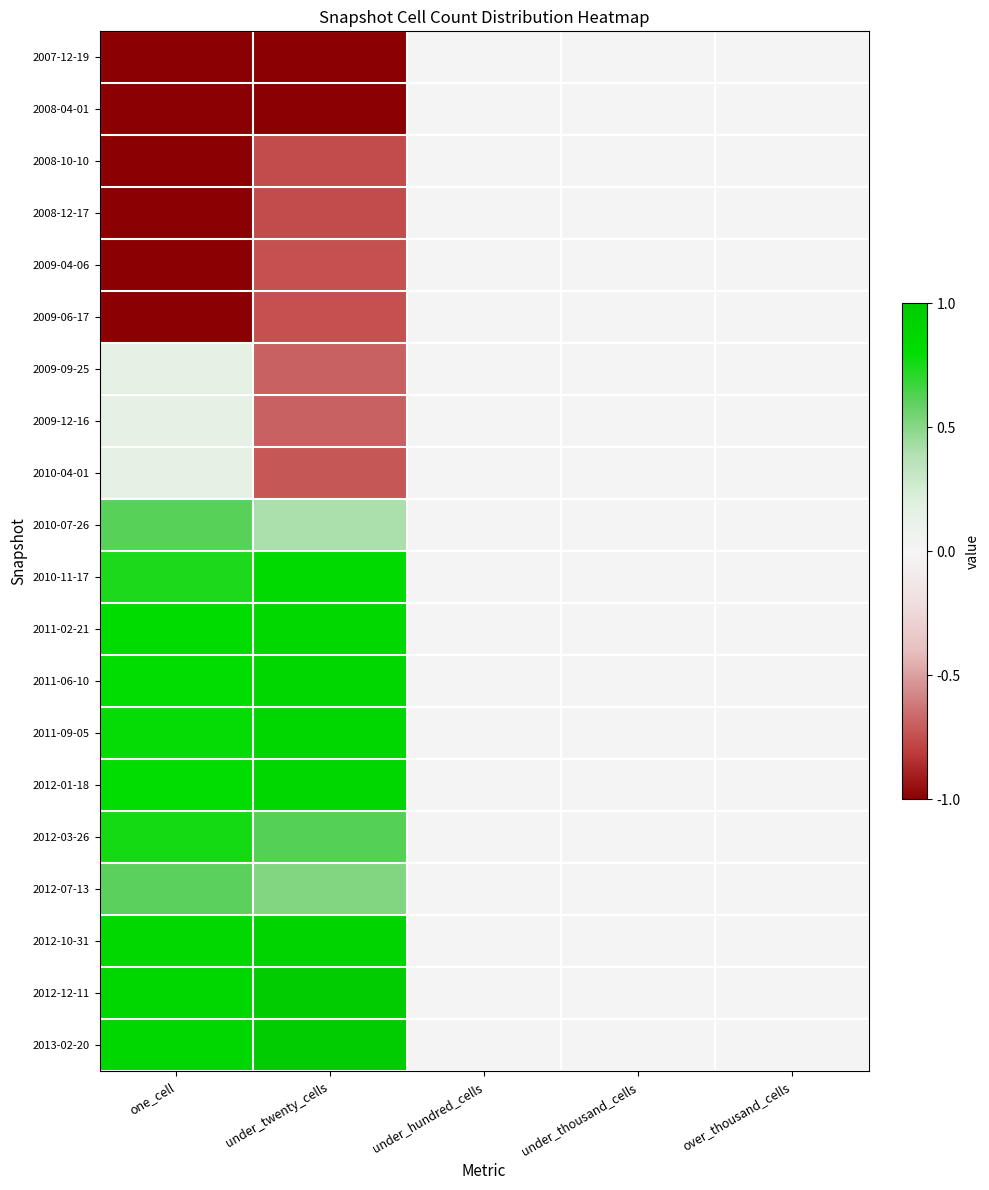

What is the minimum value shown in the chart?

-1.0